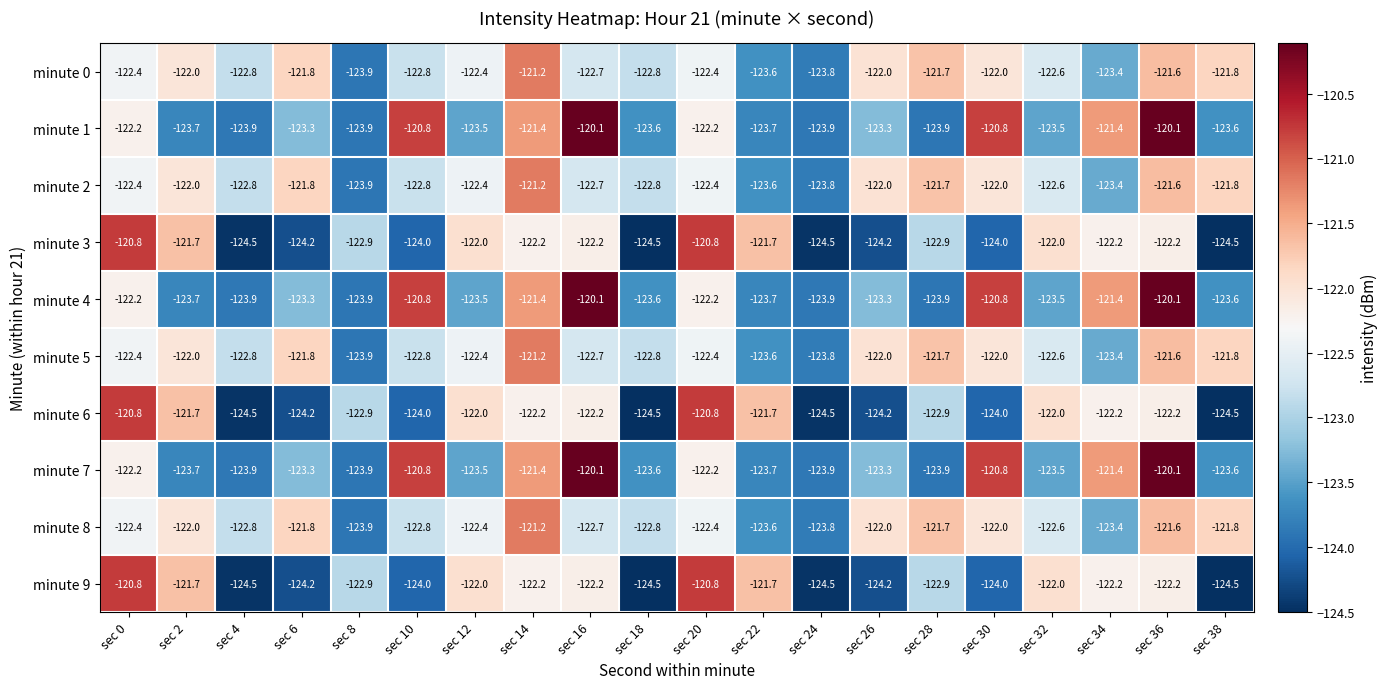

What is the total value across all series at sec 26?

-1230.5